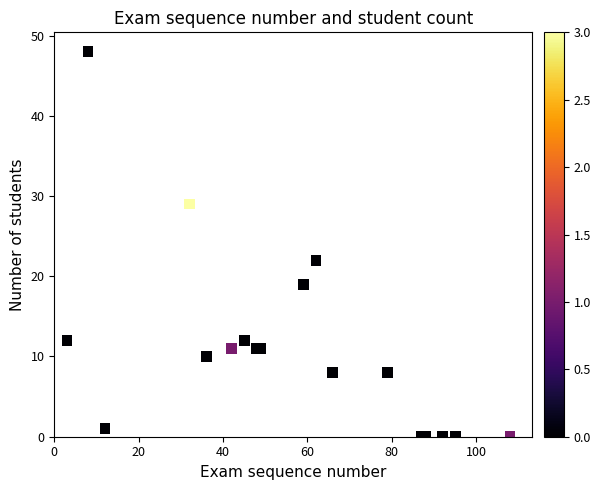

What Y value in the scatter plot is closest to 24?

22